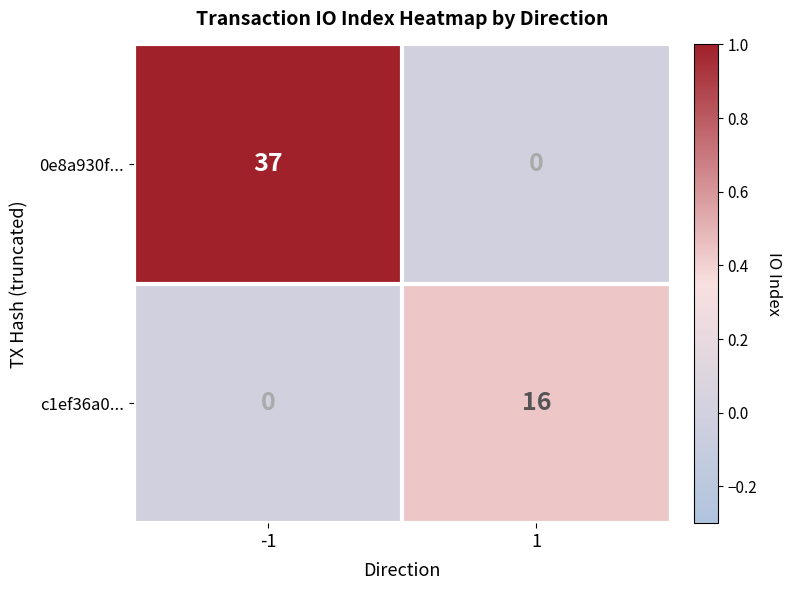

What is the difference between the 0e8a930f... values at -1 and 1?

37